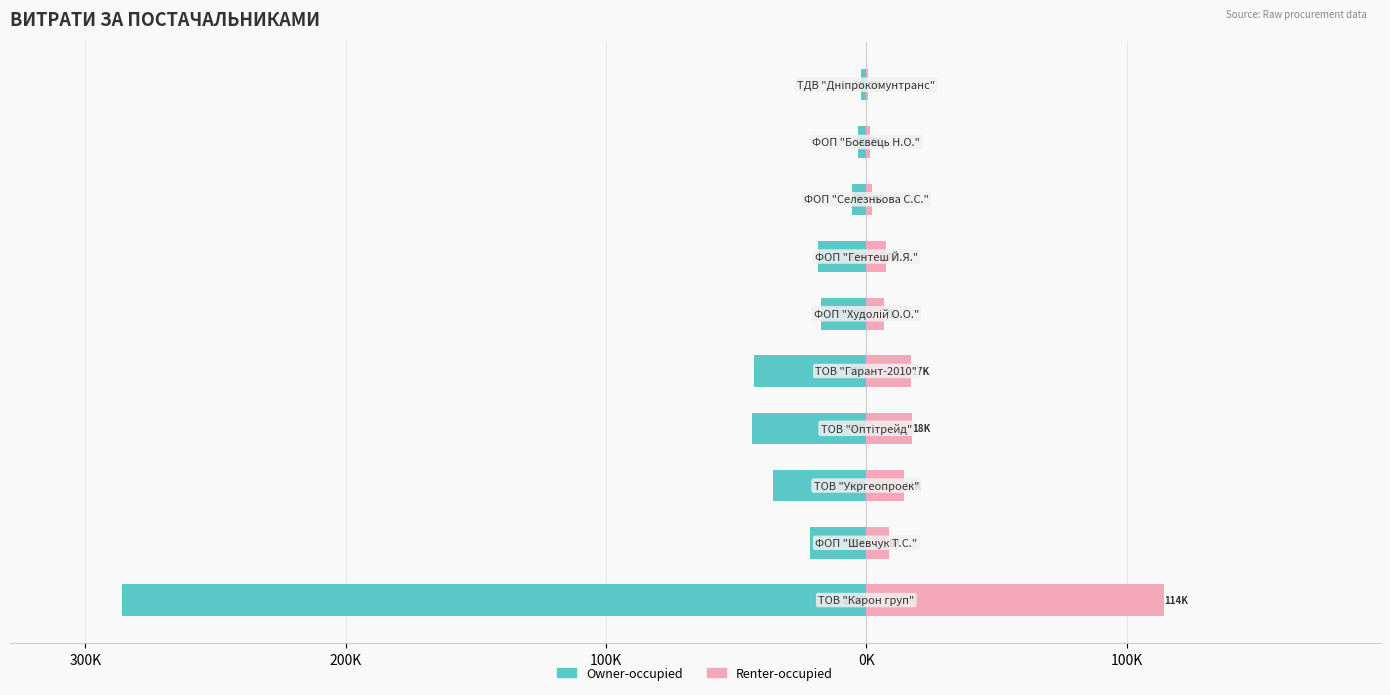

What is the sum of all Owner-occupied values?

-477456.8